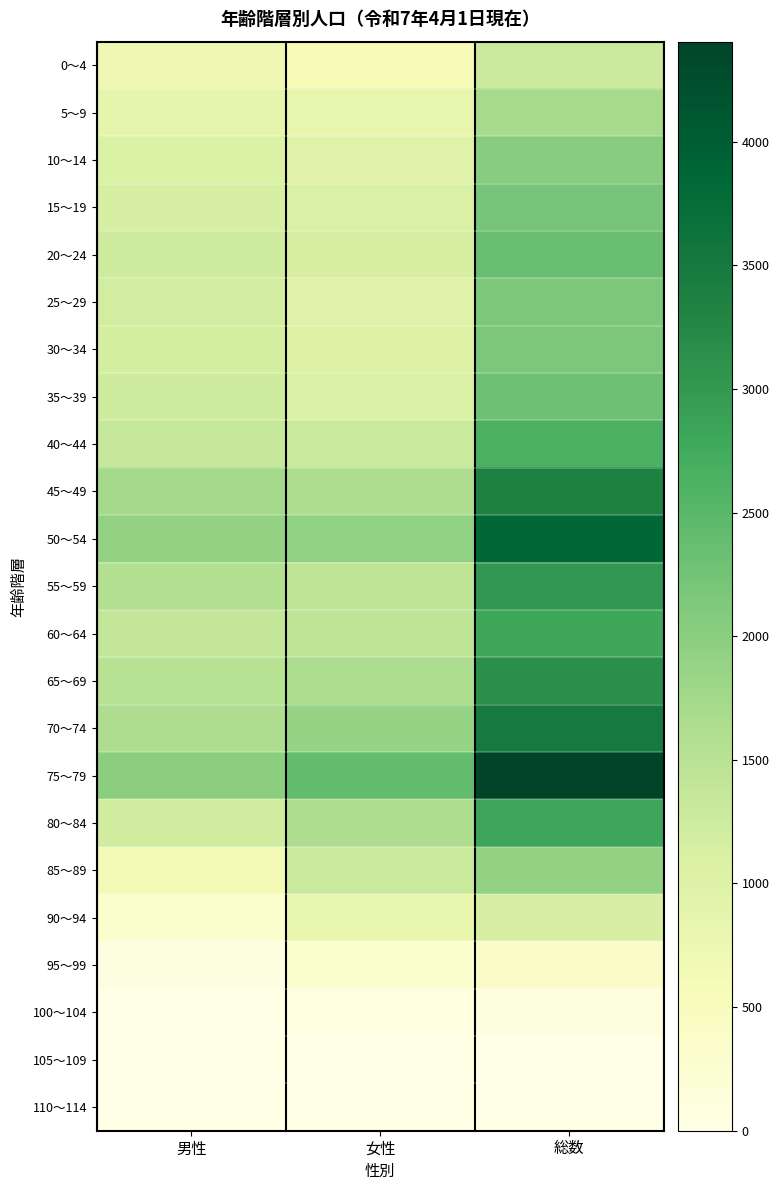

List the series in order of their peak value, highest first.

75～79, 50～54, 70～74, 45～49, 65～69, 55～59, 80～84, 60～64, 40～44, 20～24, 35～39, 15～19, 30～34, 25～29, 10～14, 85～89, 5～9, 0～4, 90～94, 95～99, 100～104, 105～109, 110～114